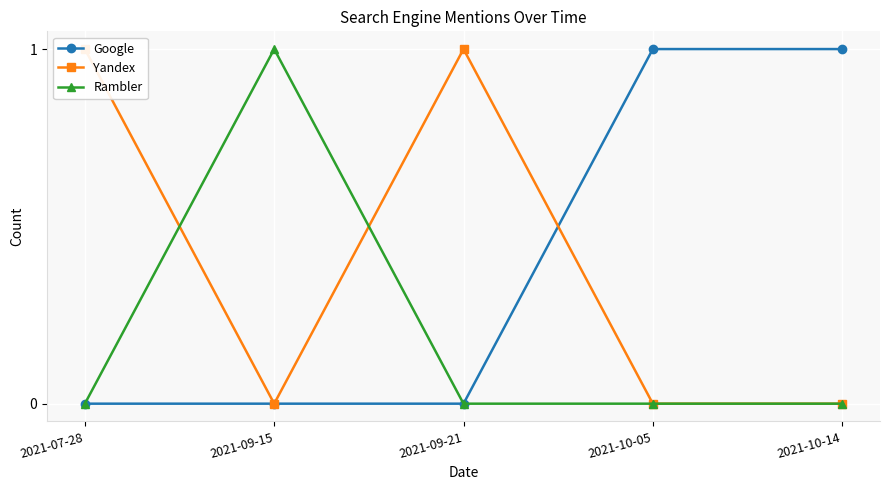

The value of Google at 2021-09-15 is 1. True or false?

False